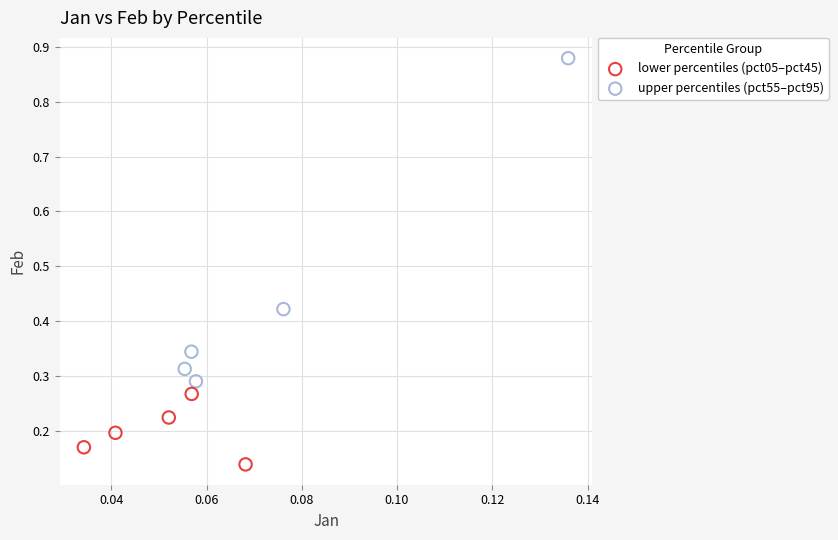

Which series reaches the maximum Y coordinate?

upper percentiles (pct55–pct95)